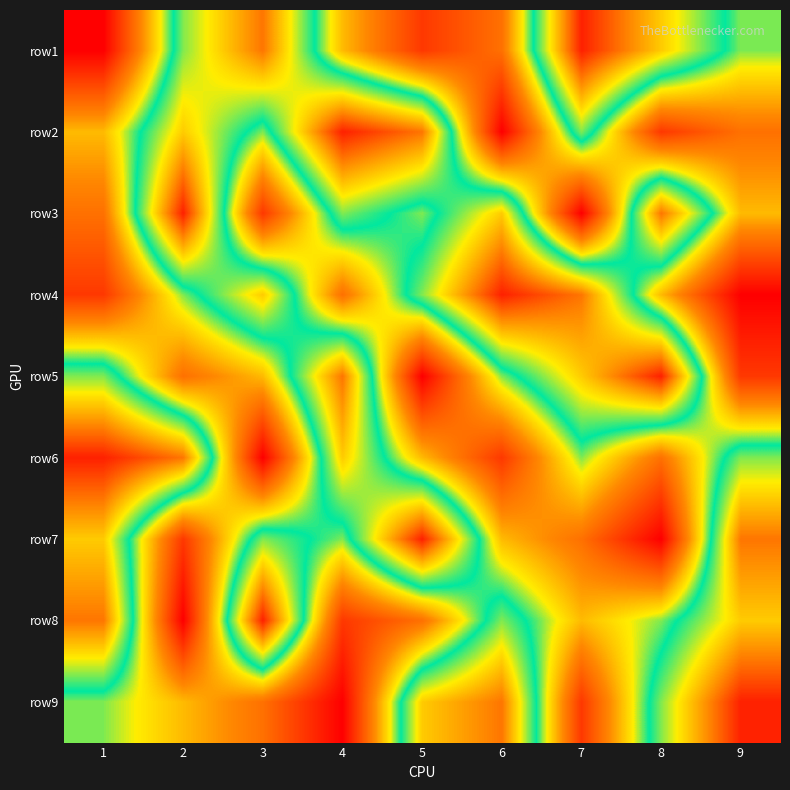

What is the total value across all series at 6?

45